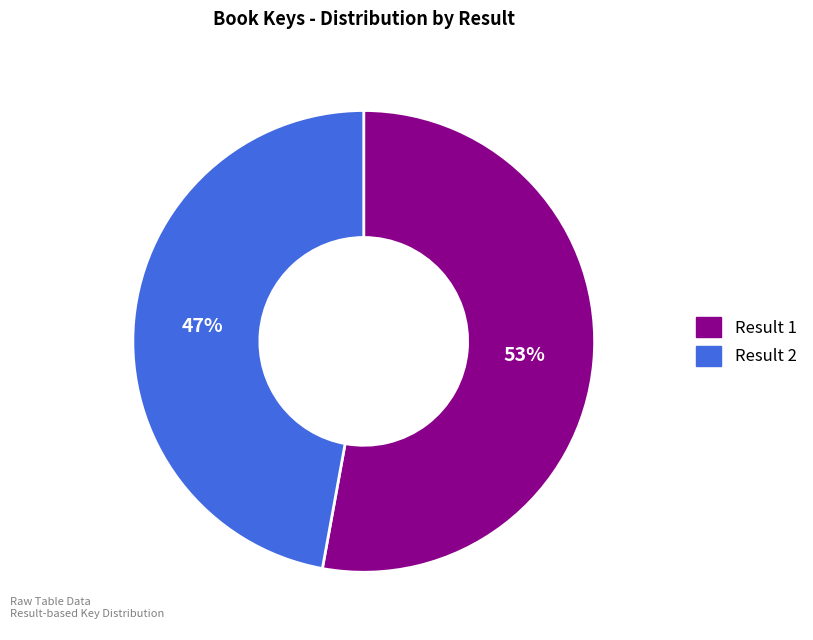

To the nearest percent, what is the difference between the largest and smallest slice percentages?

6%